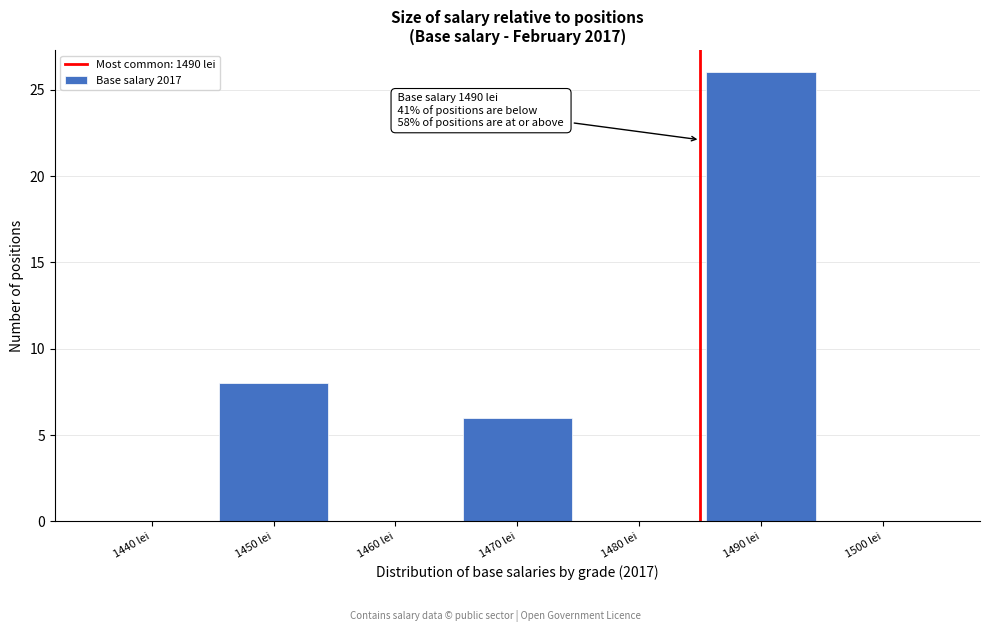

Reading left to right, list all the values displayed in this chart.

1440 lei=0	1450 lei=8	1460 lei=0	1470 lei=6	1480 lei=0	1490 lei=26	1500 lei=0